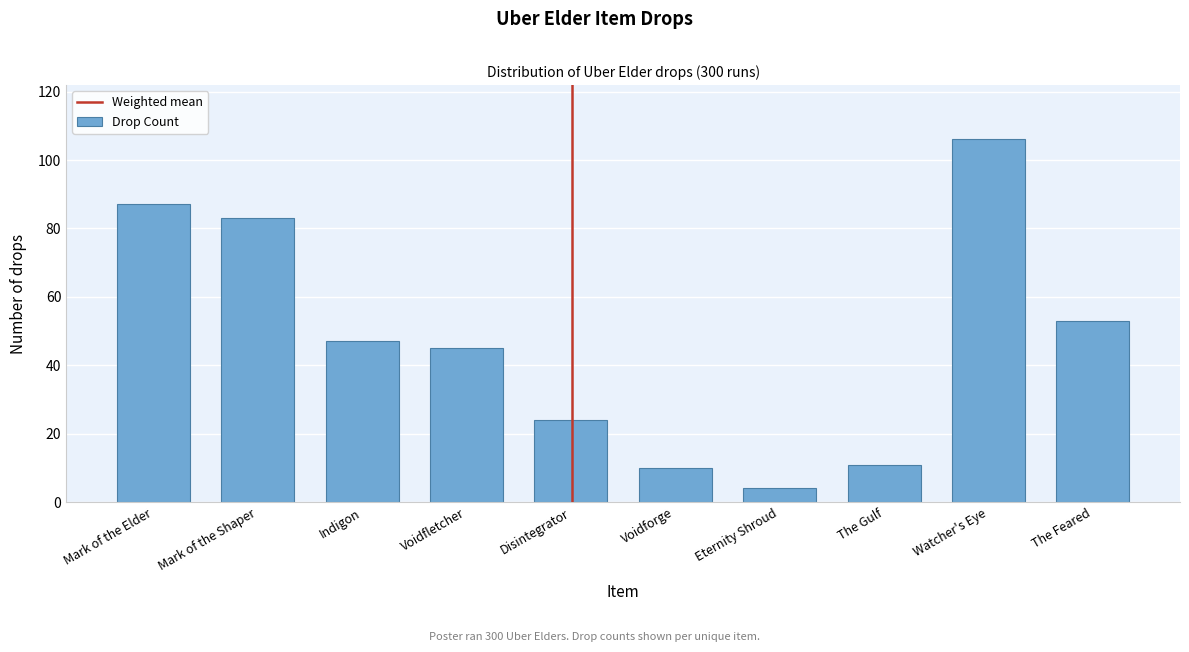

Reading left to right, list all the values displayed in this chart.

87	83	47	45	24	10	4	11	106	53